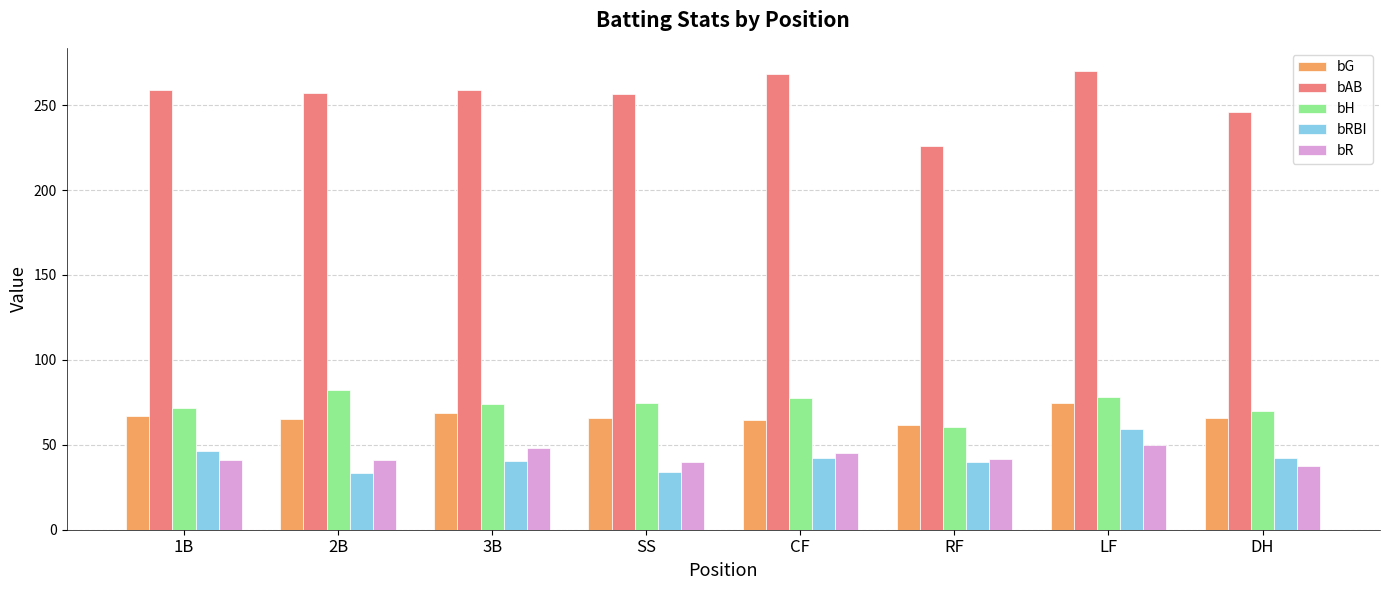

Rank the series by their maximum value, from highest to lowest.

bAB, bH, bG, bRBI, bR